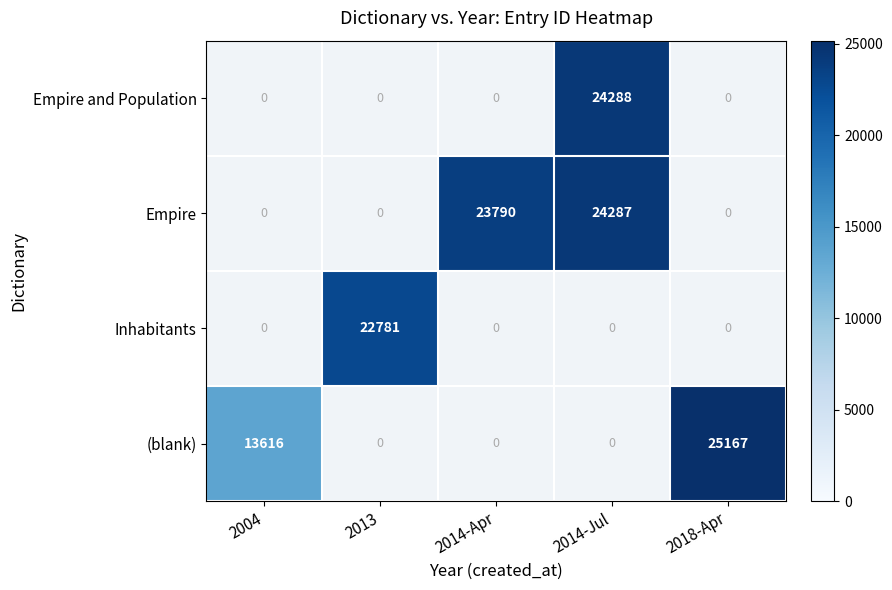

The value of Empire and Population at 2014-Jul is 24288. True or false?

True